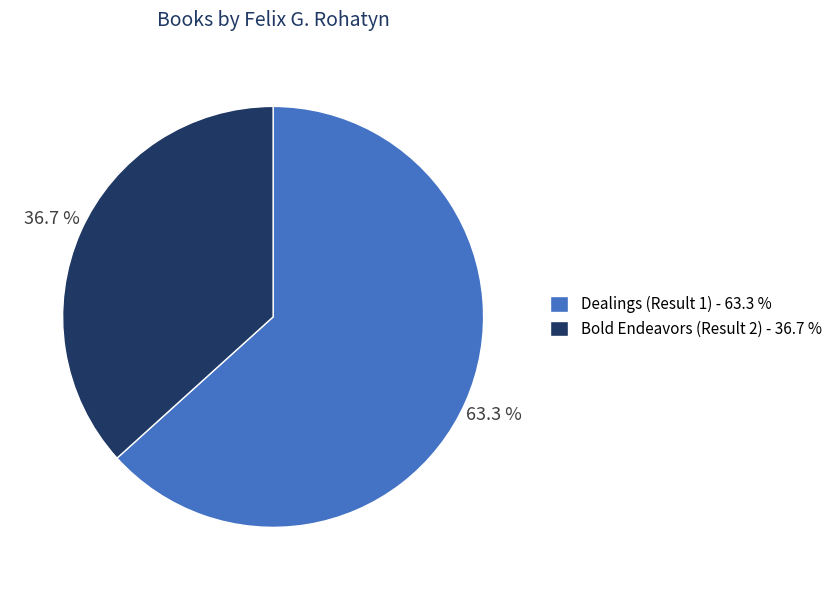

Rank the categories by value from lowest to highest.

Bold Endeavors (Result 2), Dealings (Result 1)